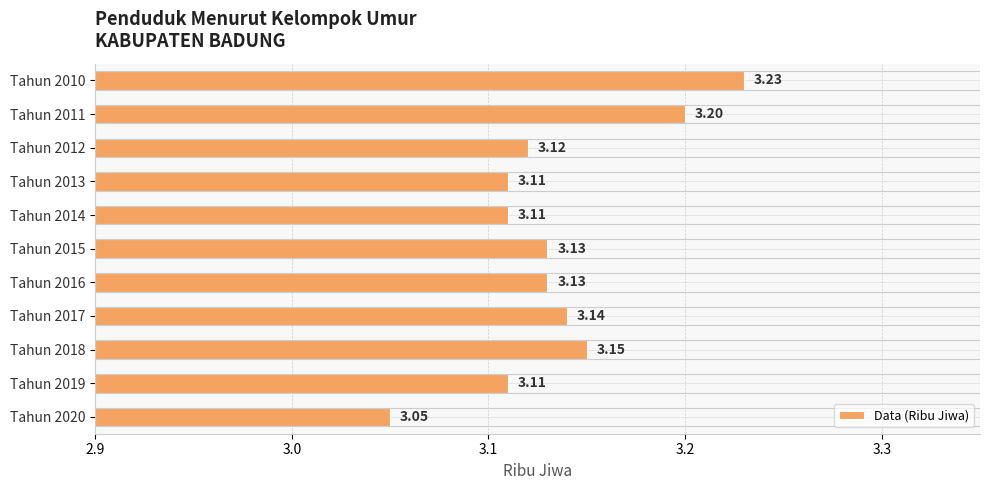

What is the sum of all values?

34.5